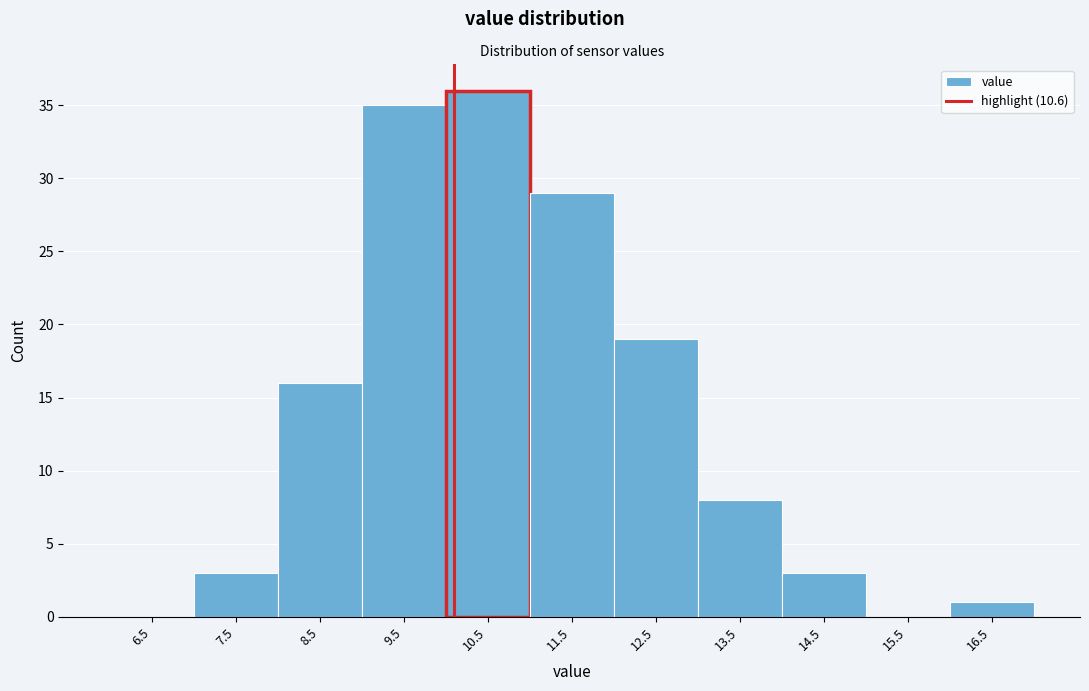

Reading right to left, list all the values displayed in this chart.

16.5=1	15.5=0	14.5=3	13.5=8	12.5=19	11.5=29	10.5=36	9.5=35	8.5=16	7.5=3	6.5=0